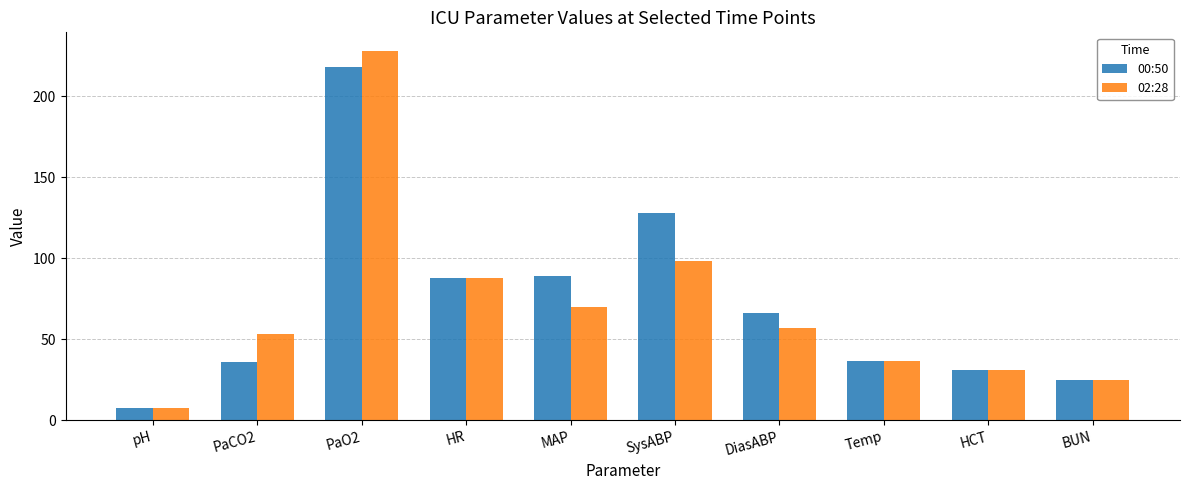

At which label does 02:28 reach its peak?

PaO2